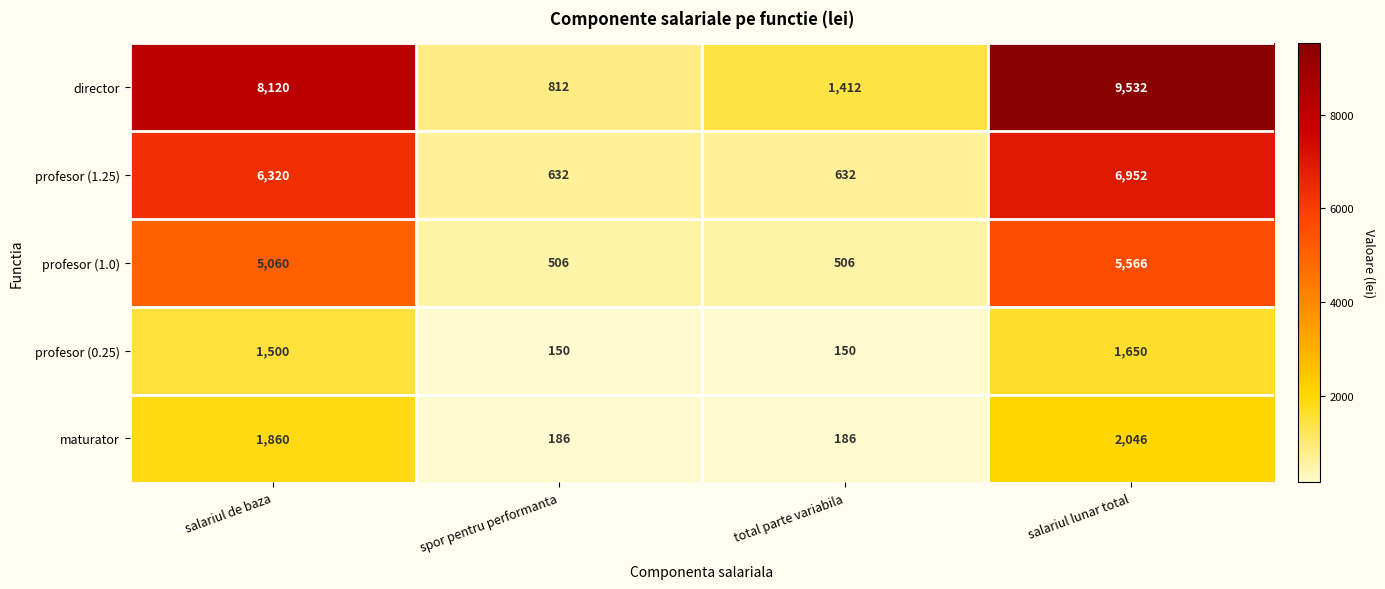

Rank the series by their maximum value, from highest to lowest.

director, profesor (1.25), profesor (1.0), maturator, profesor (0.25)